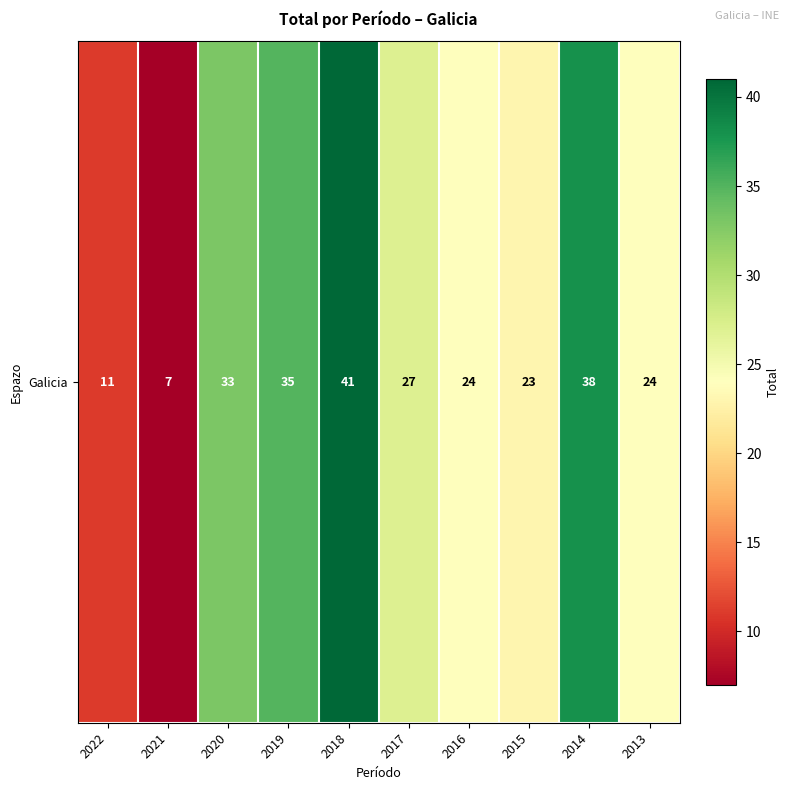

What is the approximate value at 2017, to the nearest 10?

30